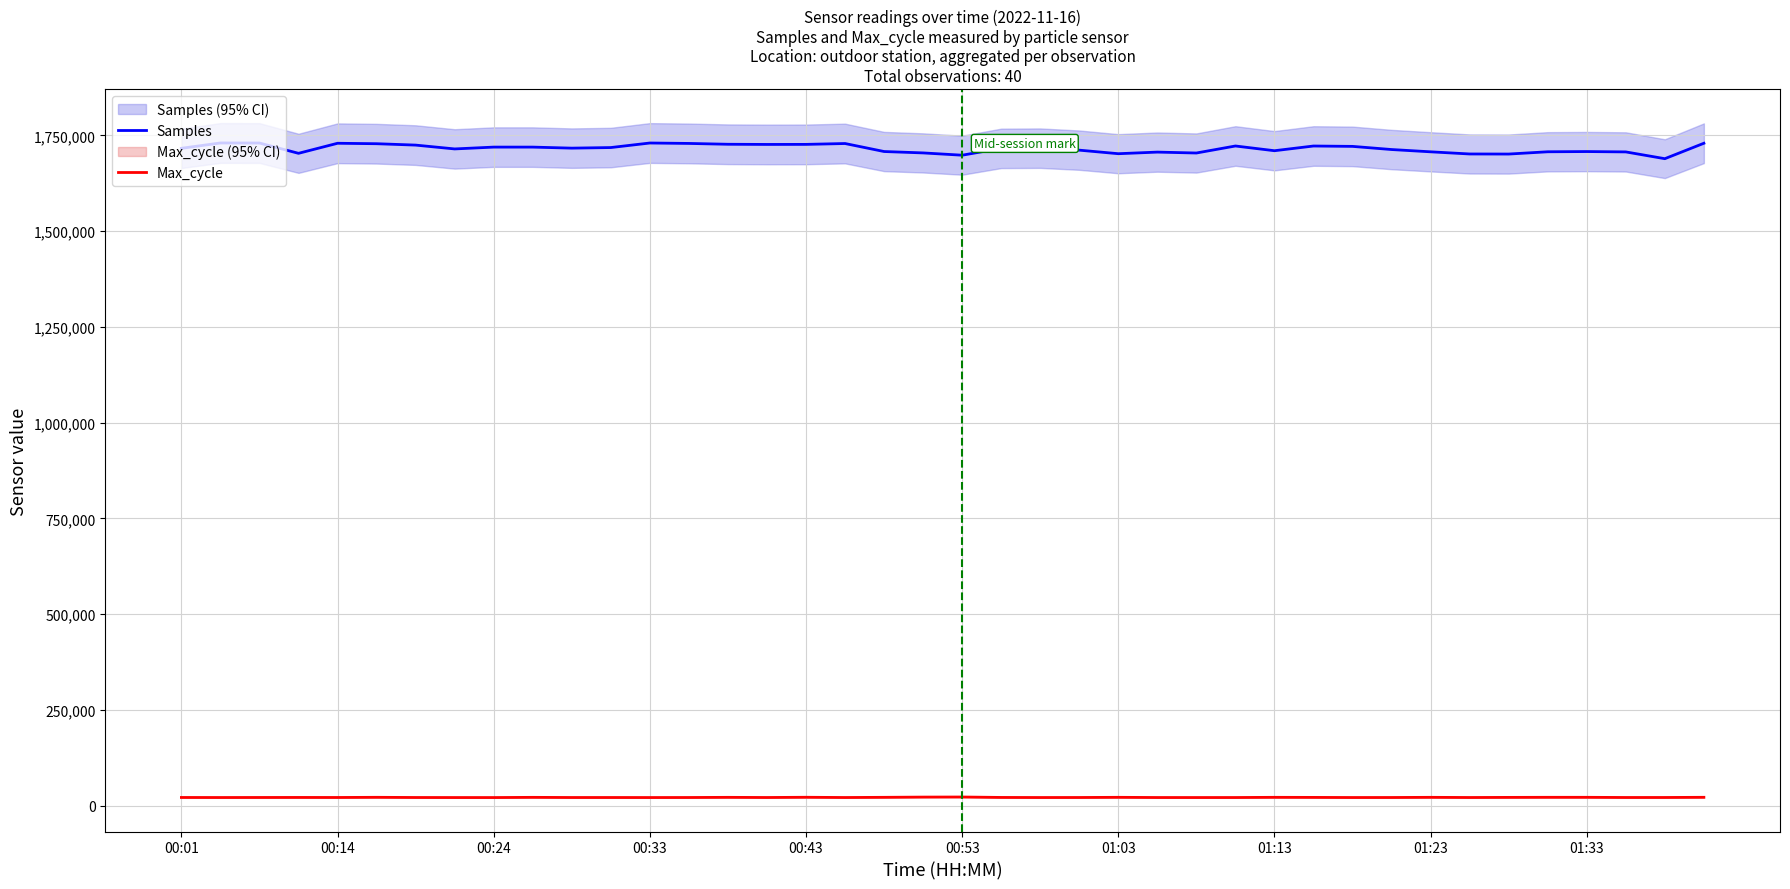

True or false: Samples and Max_cycle intersect in this chart.

False